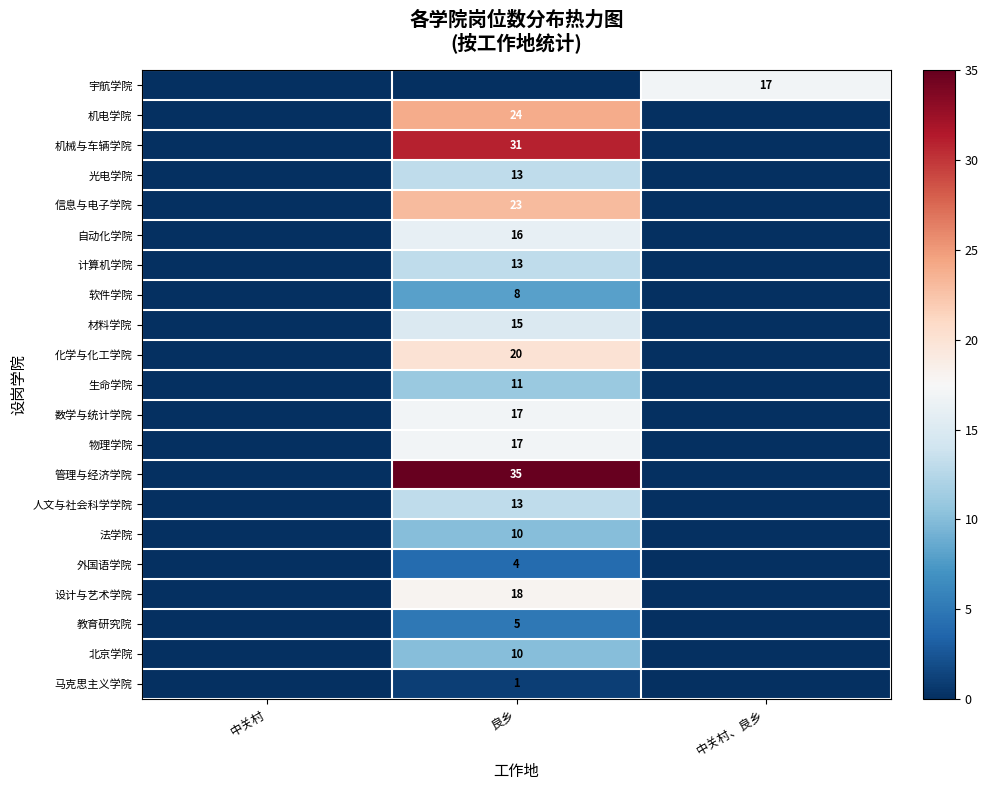

The 化学与化工学院 series shows 20 at 良乡. True or false?

True